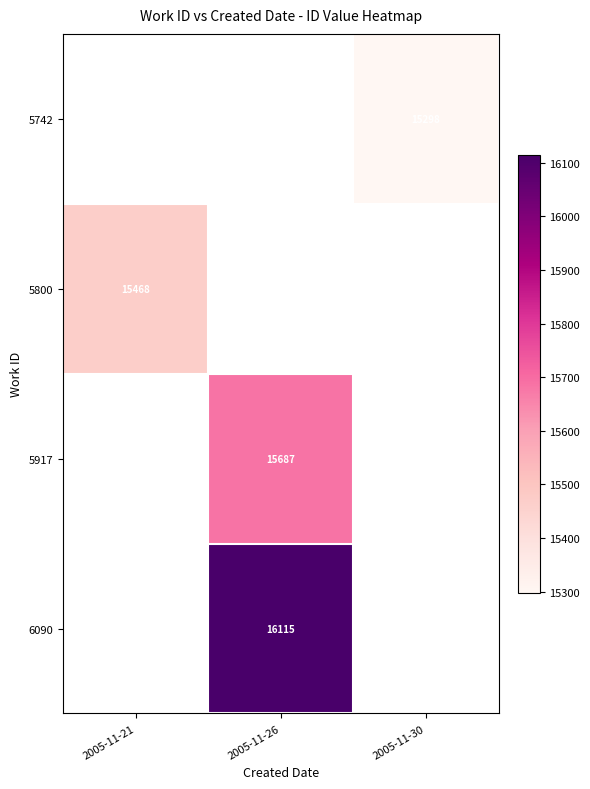

What is the minimum value shown in the chart?

15298.0